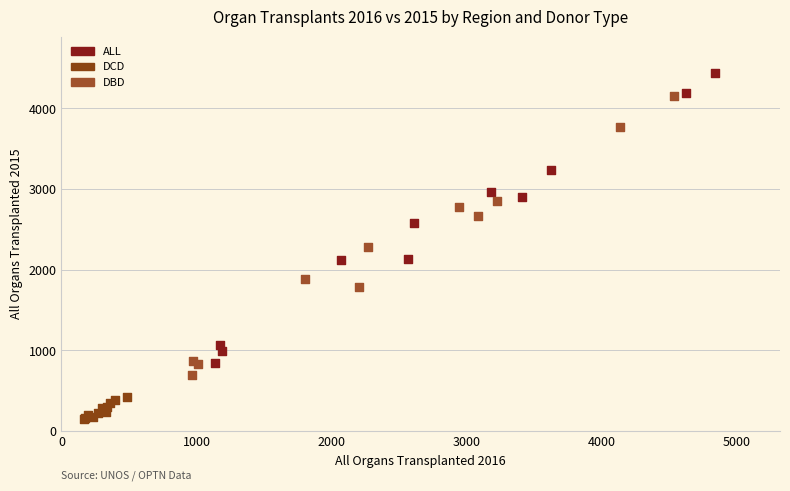

What are all the series names shown in the legend?

ALL, DCD, DBD